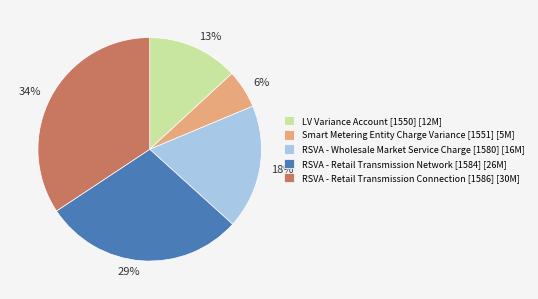

What is the largest slice in the pie chart?

RSVA - Retail Transmission Connection [1586]